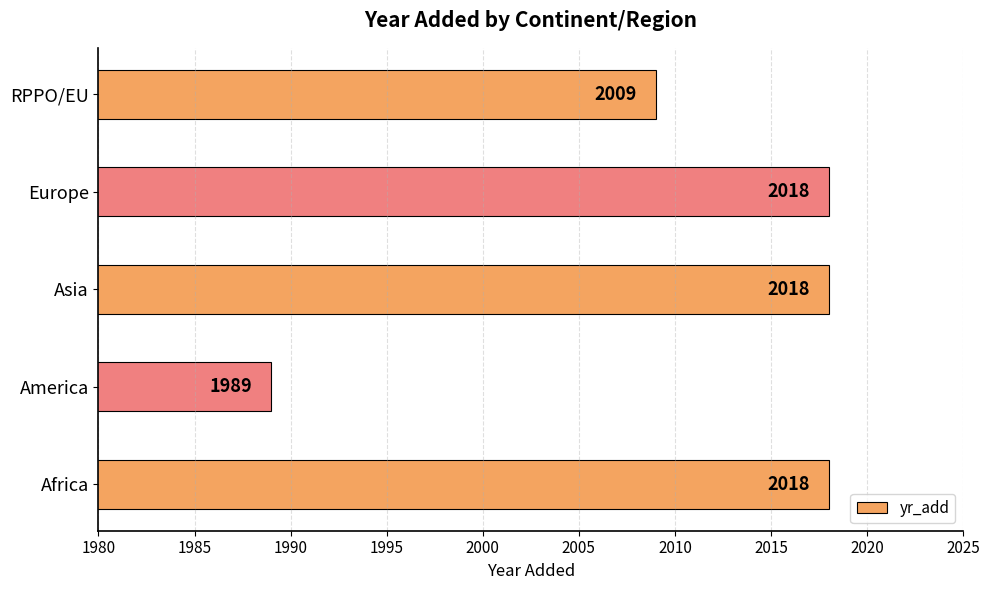

How many values are between 2009 and 2018?

4